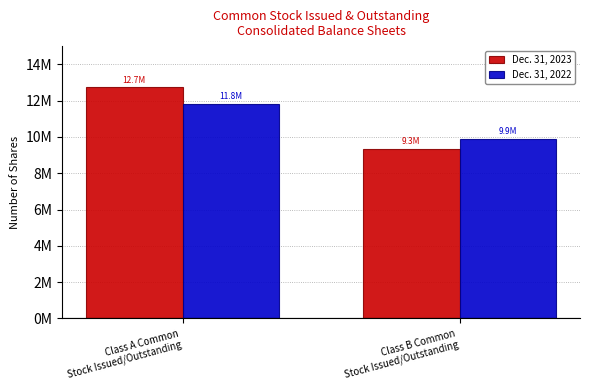

What are all the series names shown in the legend?

Dec. 31, 2023, Dec. 31, 2022